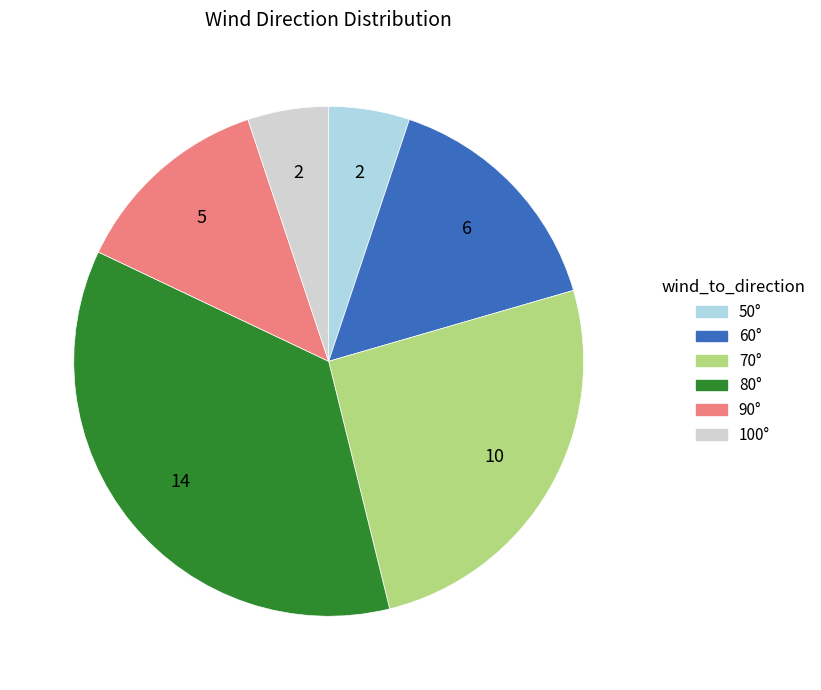

Is there a majority slice in this chart?

No